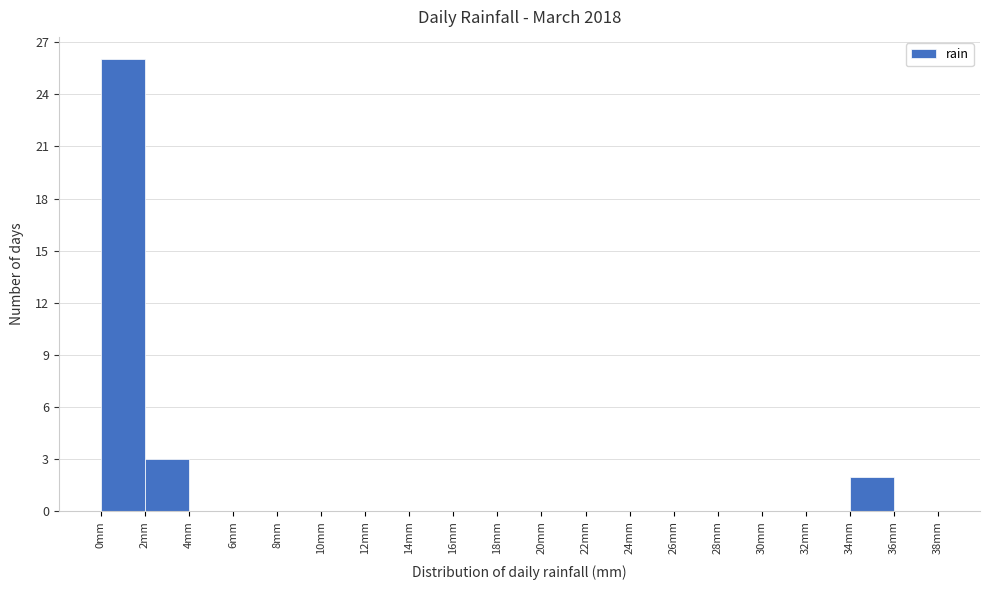

Reading left to right, transcribe this chart: for each bar, give the range it covers on the x-axis and its height. The values are not printed on the chart, so give them approximately, as read against the axis.

0 to 2: 26
2 to 4: 3
4 to 6: 0
6 to 8: 0
8 to 10: 0
10 to 12: 0
12 to 14: 0
14 to 16: 0
16 to 18: 0
18 to 20: 0
20 to 22: 0
22 to 24: 0
24 to 26: 0
26 to 28: 0
28 to 30: 0
30 to 32: 0
32 to 34: 0
34 to 36: 2
36 to 38: 0